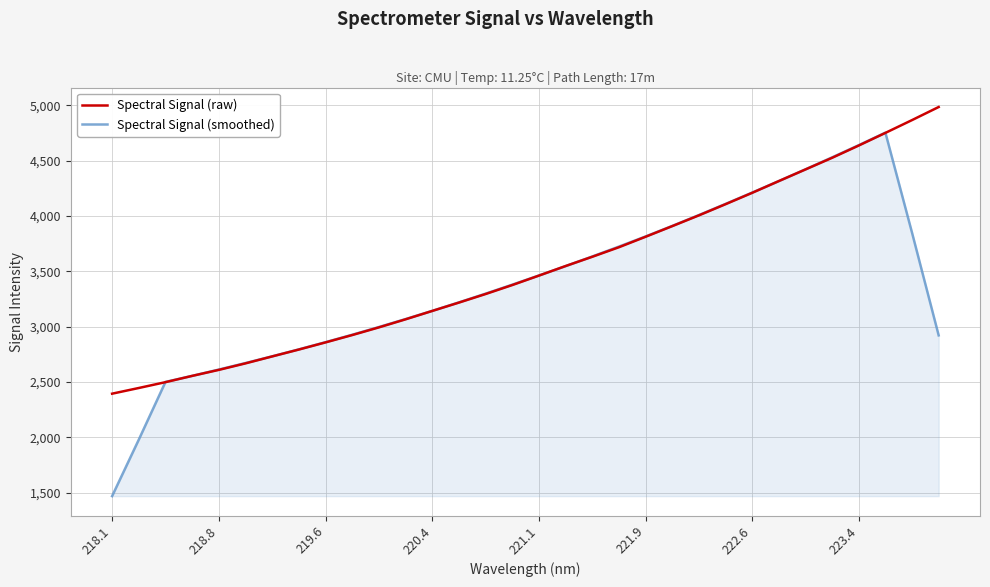

What is the highest value of the Spectral Signal (raw) series?

4984.9